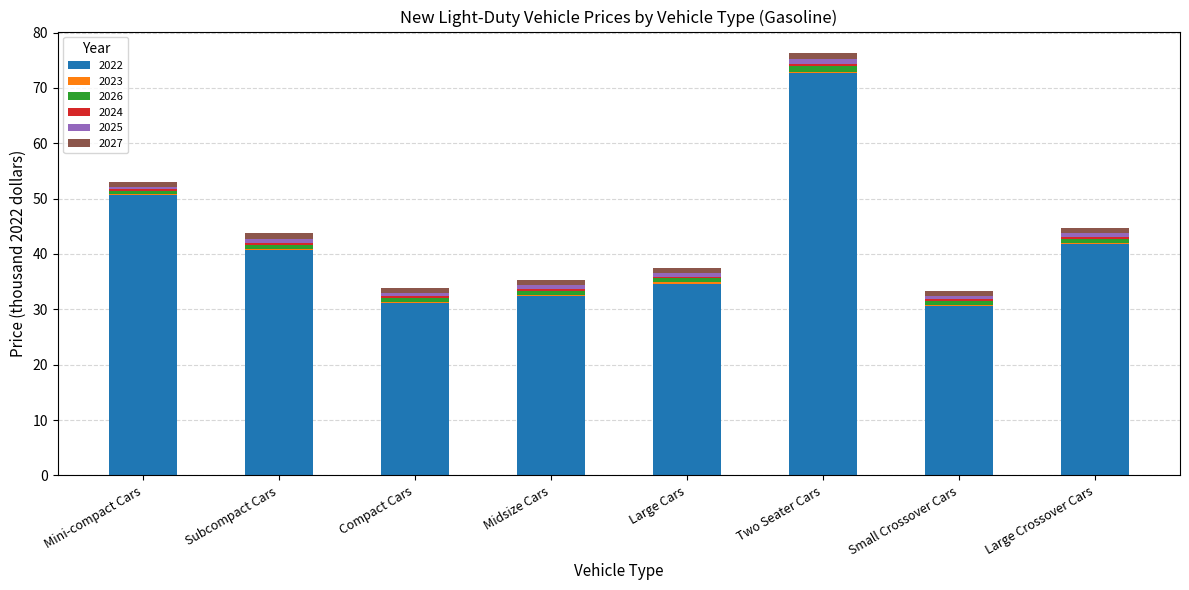

The 2022 series shows 41.9 at Large Crossover Cars. True or false?

True